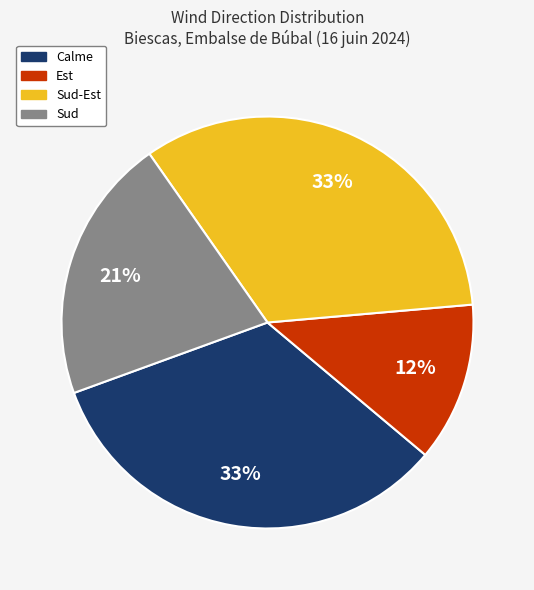

How many slices are in this pie chart?

4